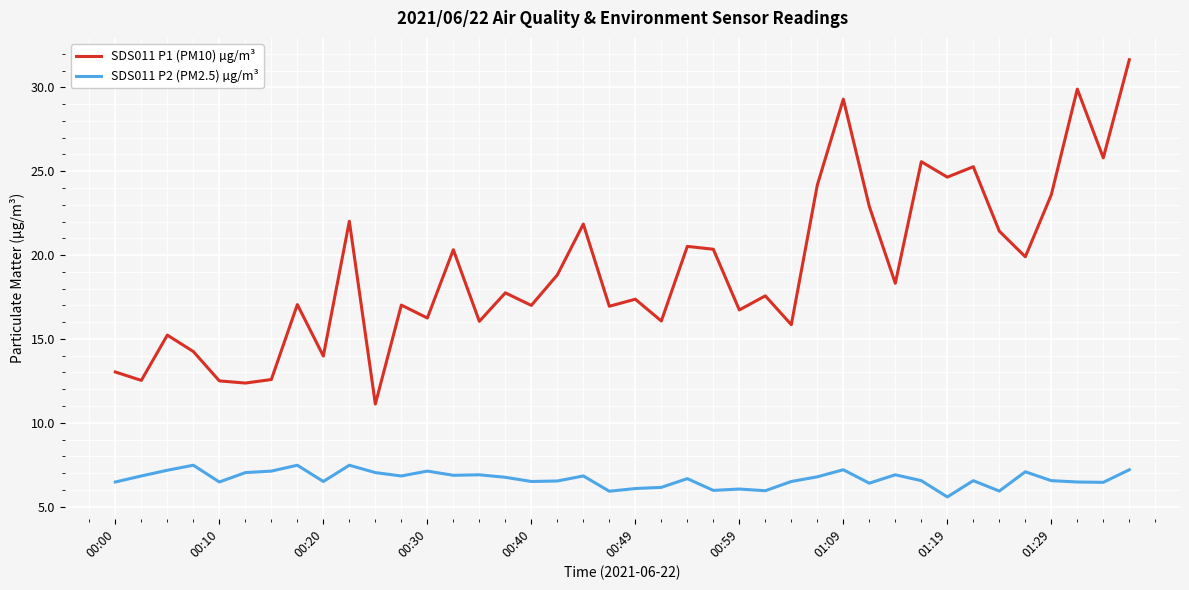

What is the minimum value for SDS011 P2 (PM2.5) µg/m³?

5.6